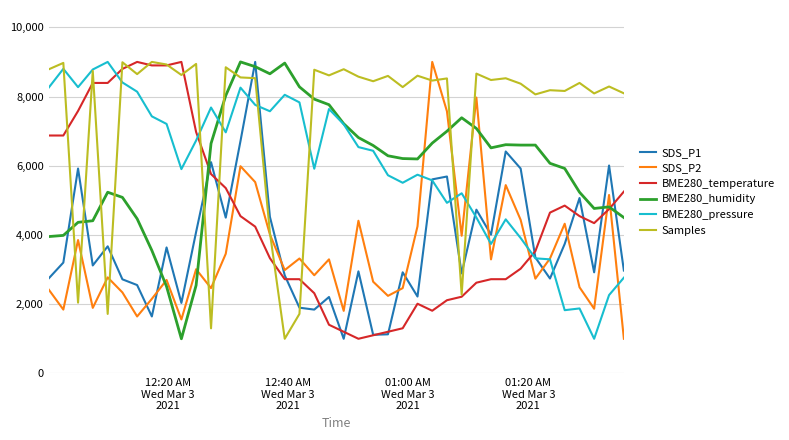

True or false: Samples and SDS_P1 intersect in this chart.

True